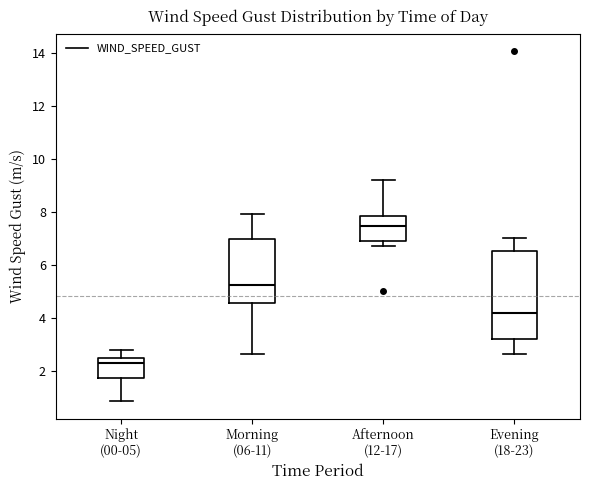

Reading left to right, transcribe this box plot: for each box, give where its median line is, the range the box spans, and where its two whiskers end, as read against the y-axis. The values are not printed on the chart, so give them approximately, as read against the axis.

Night (00-05): median 2.2, box 1.8 to 2.4, whiskers 0.8 to 2.8
Morning (06-11): median 5.2, box 4.6 to 7.0, whiskers 2.6 to 8.0
Afternoon (12-17): median 7.4, box 7.0 to 7.8, whiskers 6.8 to 9.2
Evening (18-23): median 4.2, box 3.2 to 6.6, whiskers 2.6 to 7.0